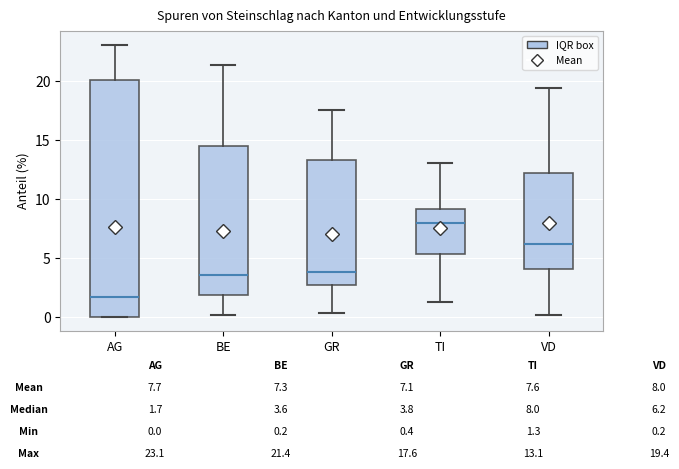

Reading left to right, transcribe this box plot: for each box, give where its median line is, the range the box spans, and where its two whiskers end, as read against the y-axis. The values are not printed on the chart, so give them approximately, as read against the axis.

AG: median 1.5, box 0.0 to 20.0, whiskers 0.0 to 23.0
BE: median 3.5, box 2.0 to 14.5, whiskers 0.0 to 21.5
GR: median 4.0, box 2.5 to 13.5, whiskers 0.5 to 17.5
TI: median 8.0, box 5.5 to 9.0, whiskers 1.5 to 13.0
VD: median 6.0, box 4.0 to 12.0, whiskers 0.0 to 19.5